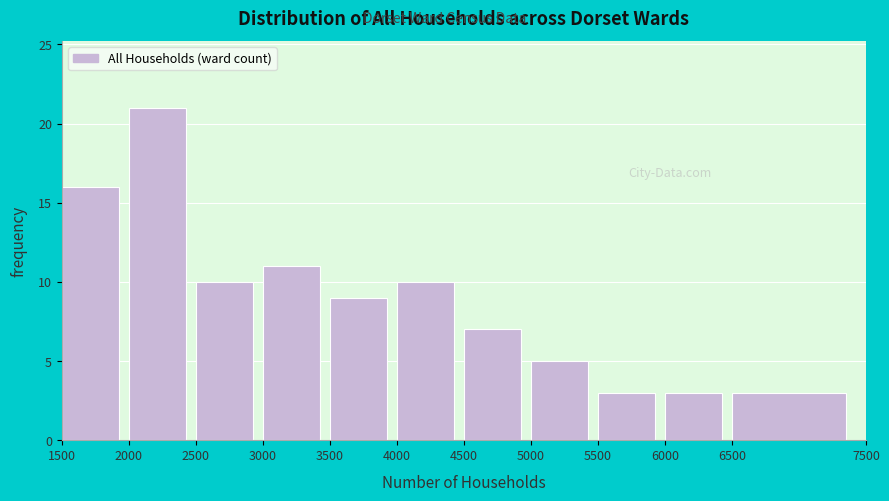

What is the height of the bar covering 2000 to 2500 on the x-axis? The values are not printed on the chart, so give them approximately, as read against the axis.

21